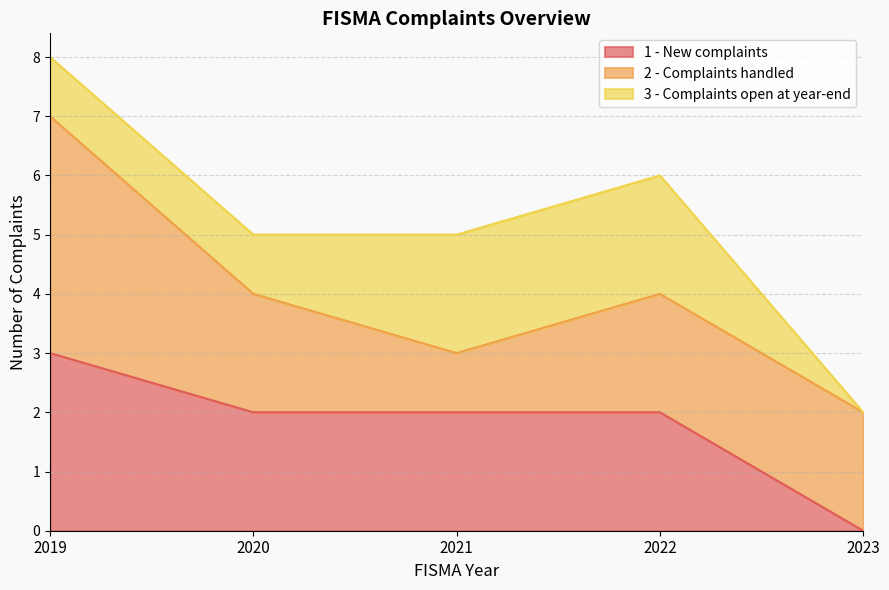

Rank the series by their average value, from highest to lowest.

2 - Complaints handled, 1 - New complaints, 3 - Complaints open at year-end